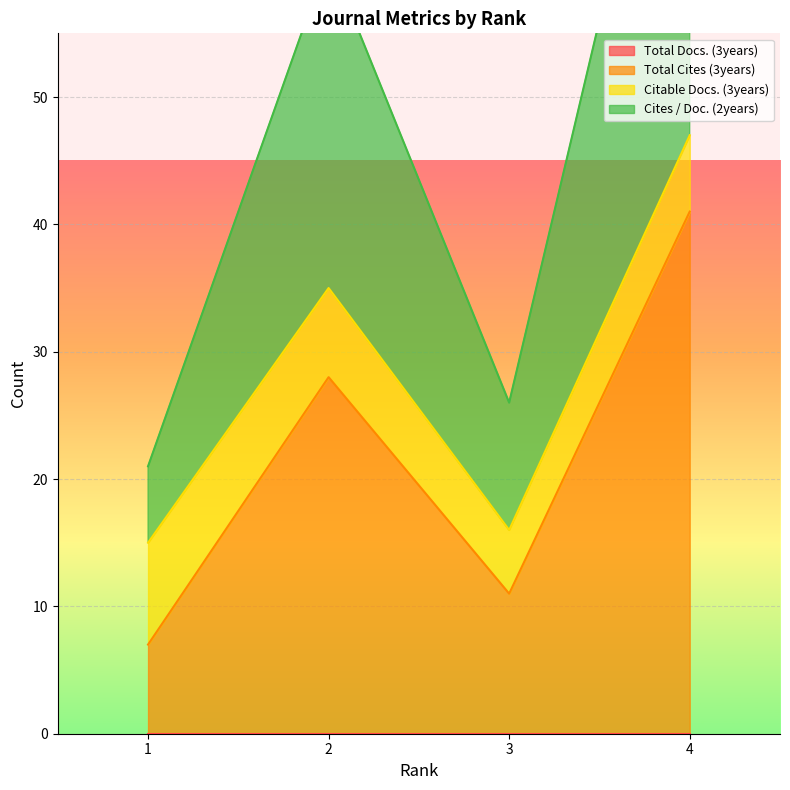

How many data points in Cites / Doc. (2years) are above 61?

1